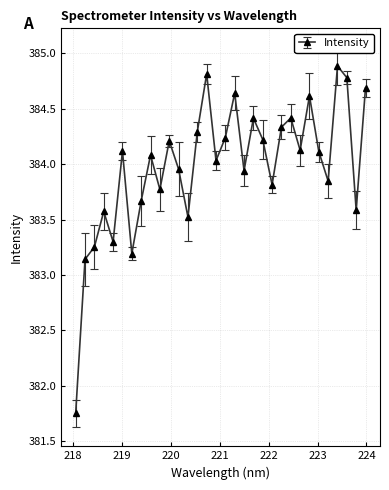

What is the maximum value shown in the chart?

384.9